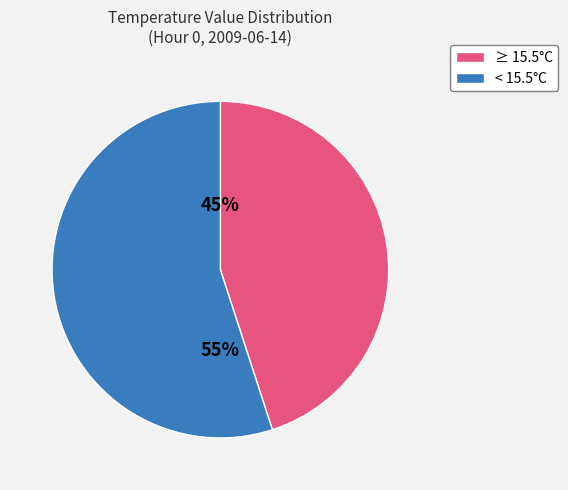

Is there any slice that represents more than half of the pie?

Yes